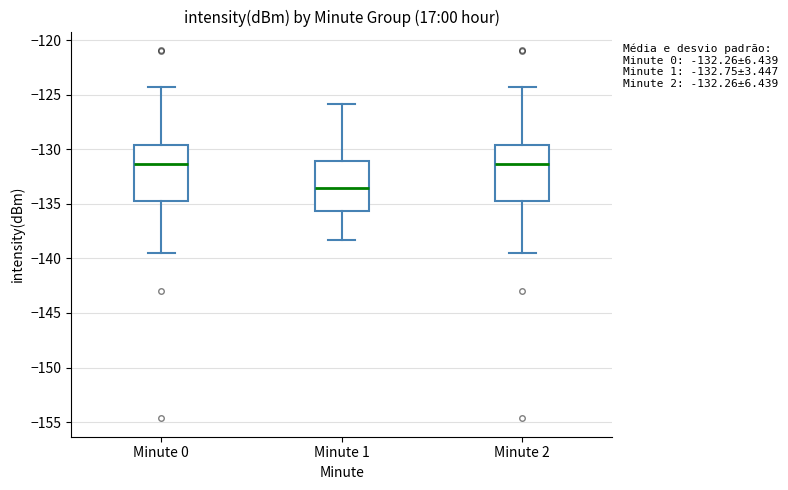

Which box's median line is the lowest?

Minute 1